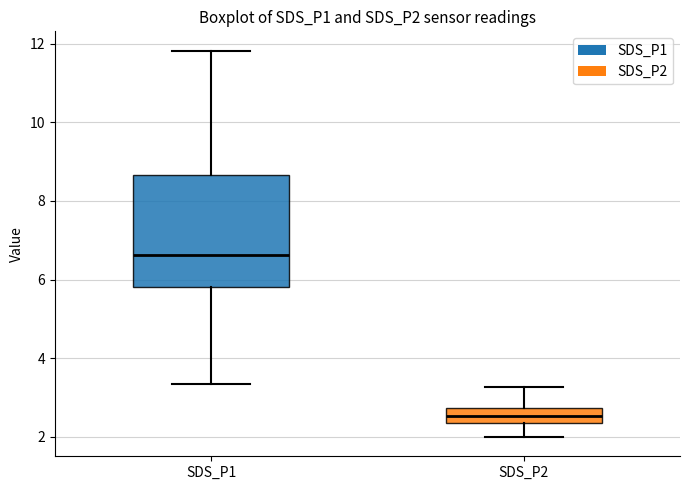

Comparing the boxes themselves (not the whiskers), which one is the tallest?

SDS_P1